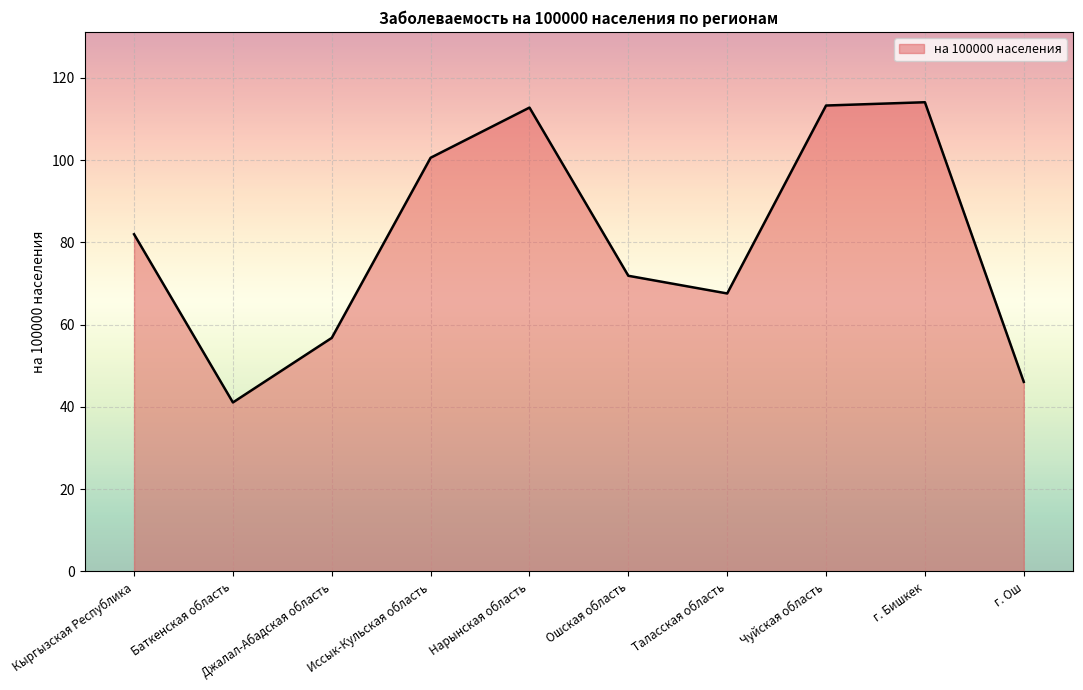

Is it true that the value at Кыргызская Республика is 82.0?

True